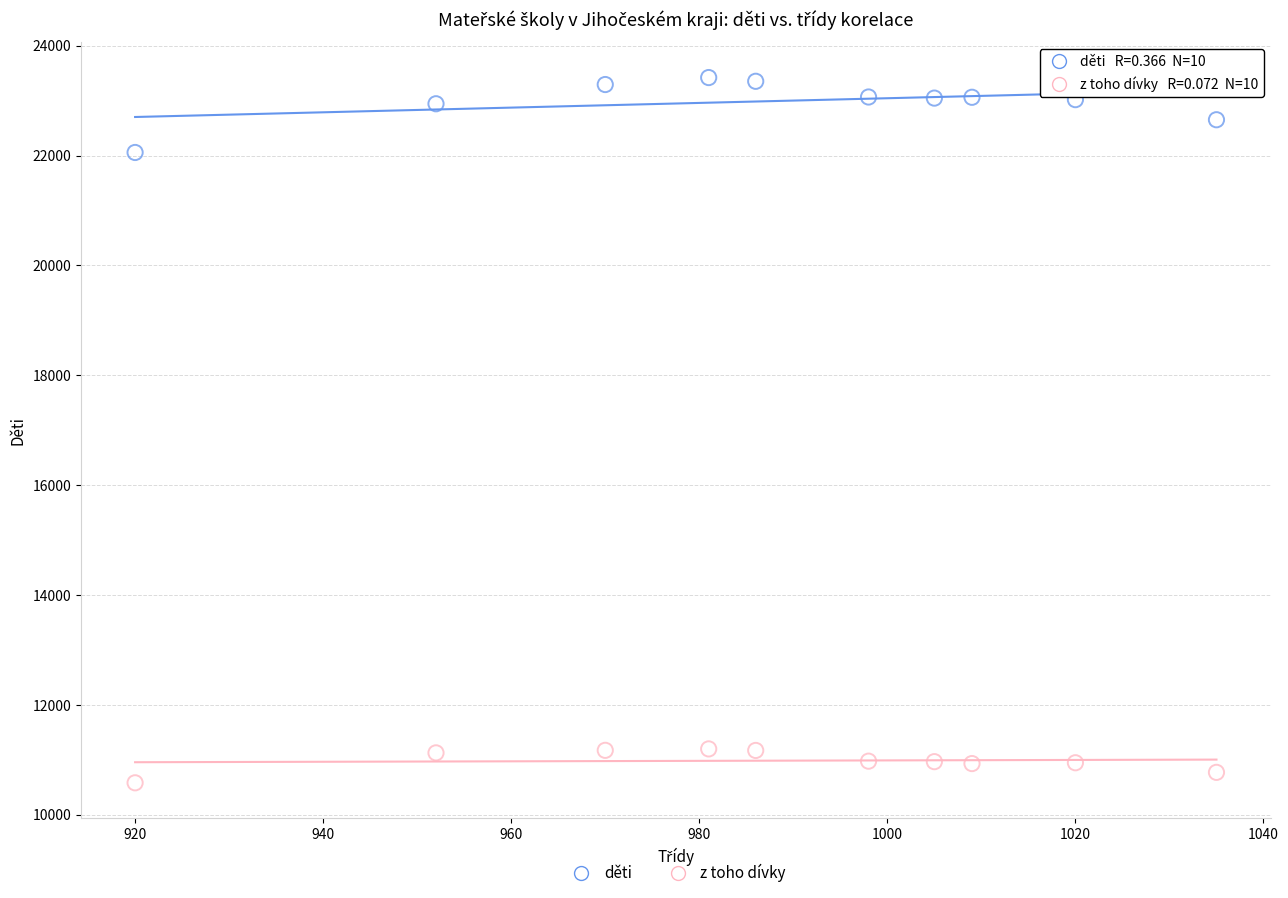

Across all series, what Y value is closest to 16999?

22055